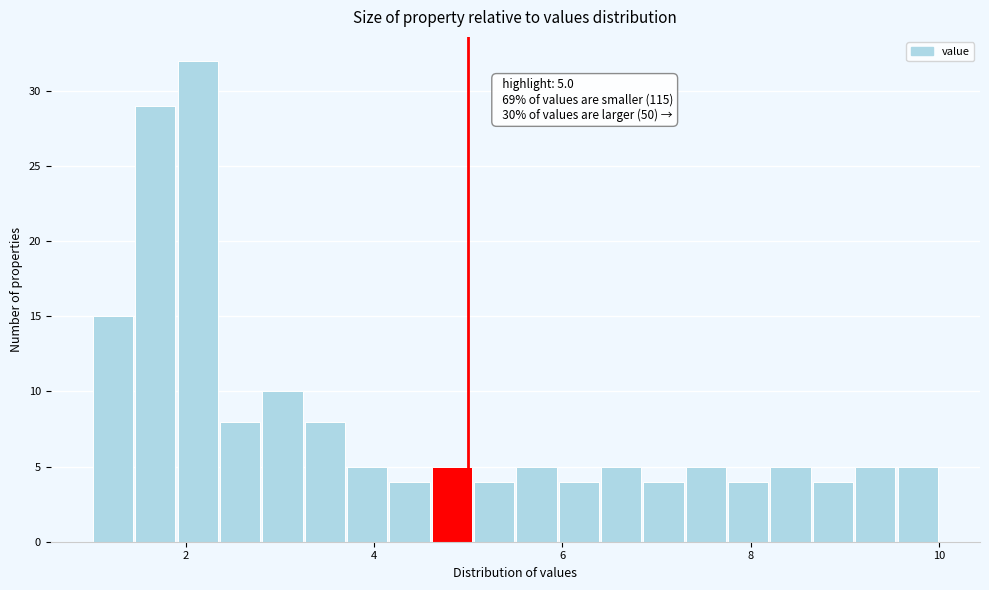

Read against the x-axis, roughly where is the centre of the tallest bar?

2.2